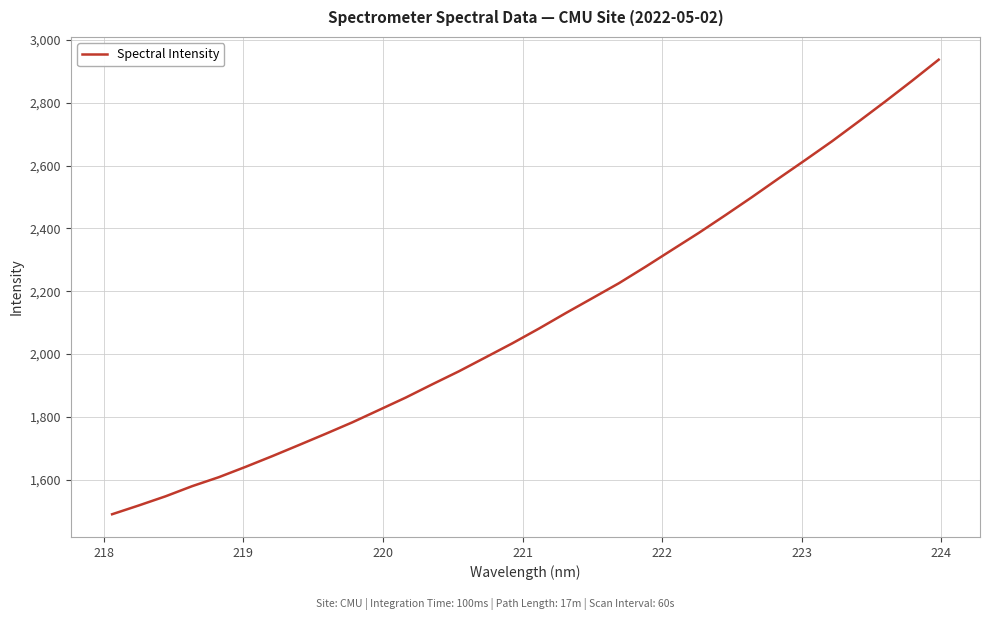

What is the sum of all values?

67610.5